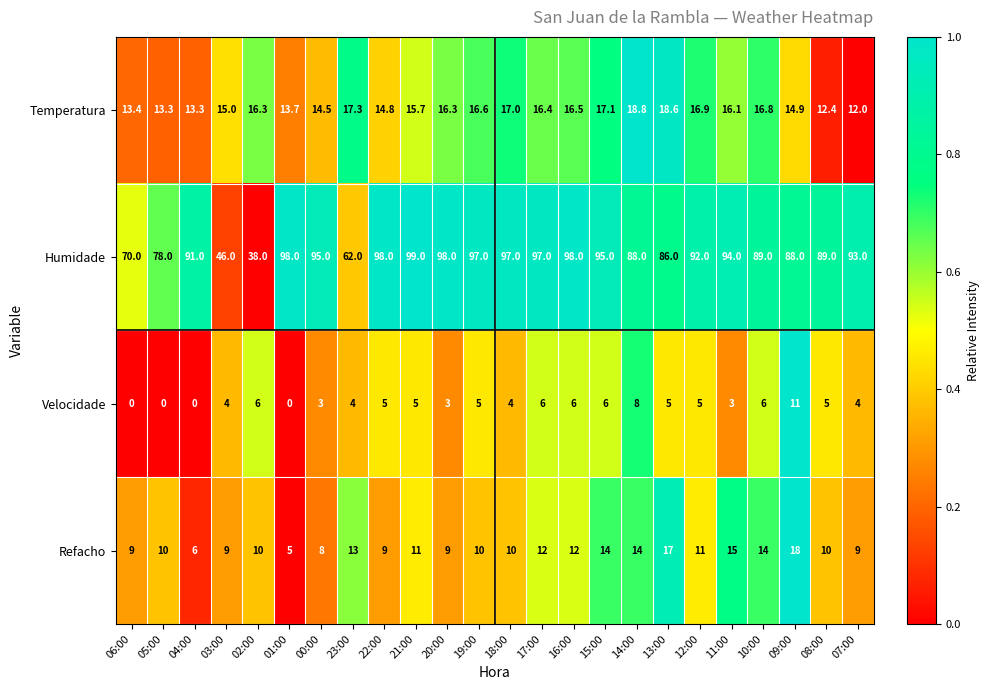

What is the difference between the maximum and minimum values in the Refacho series?

13.0